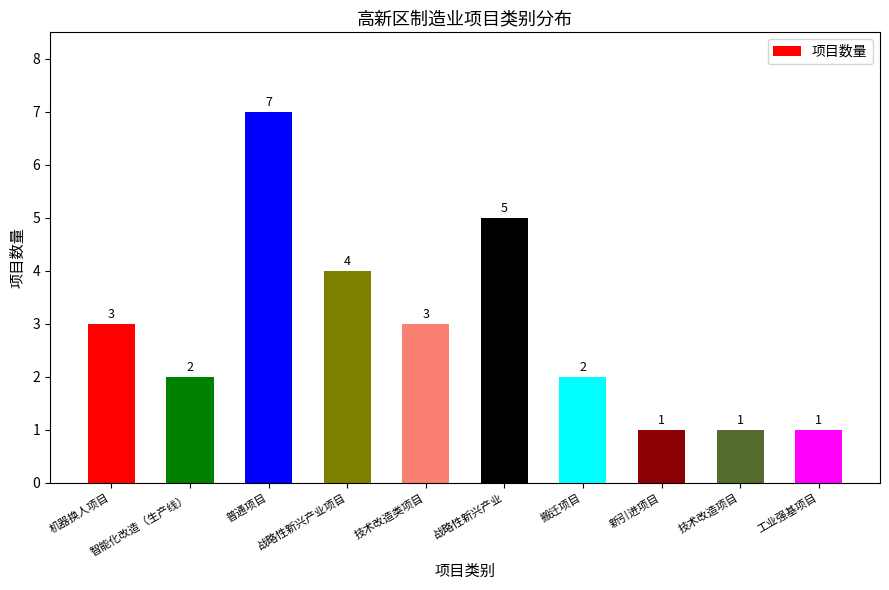

Count the values in the range 1 to 4.

8